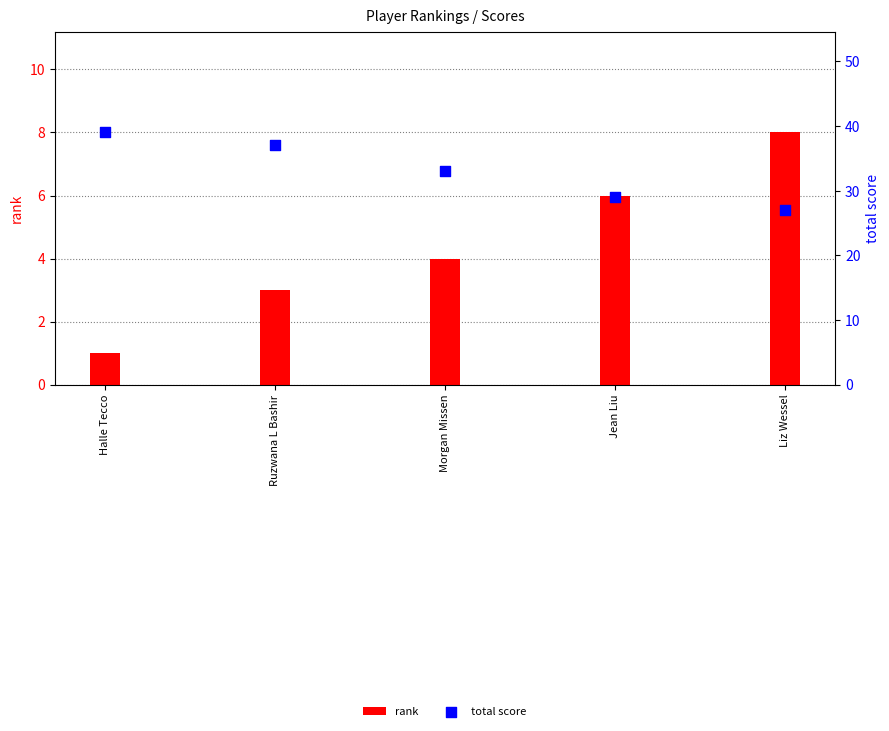

At which category is the sum across all series the highest?

Halle Tecco